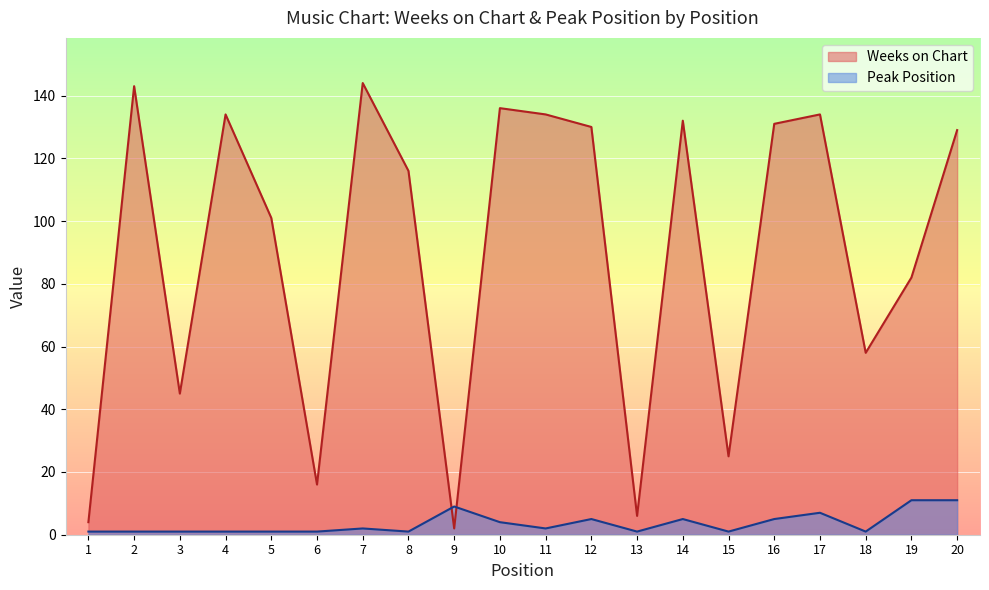

At 15, list the series in order from smallest to largest.

Peak Position, Weeks on Chart